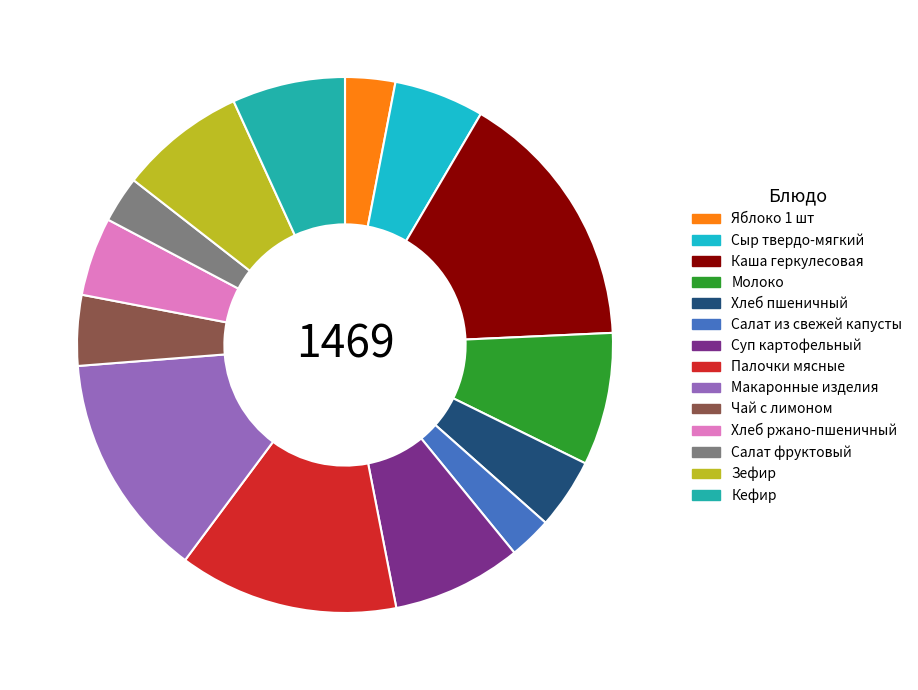

How much of the chart is everything except Макаронные изделия?

86.4%